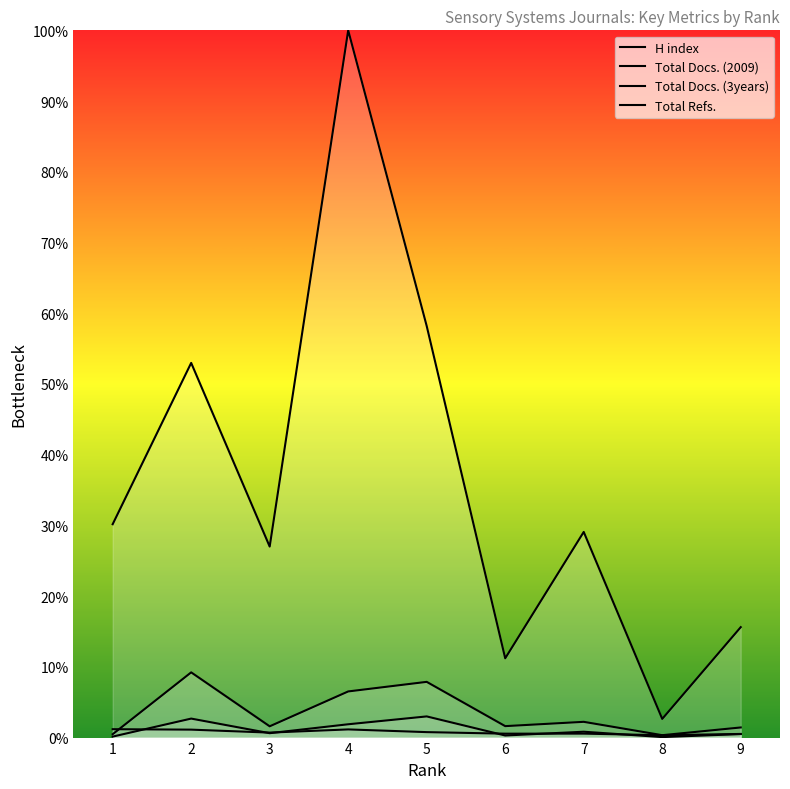

Reading left to right, what are all the values shown in this chart?

H index: 1=1.2	2=1.1	3=0.7	4=1.2	5=0.8	6=0.6	7=0.6	8=0.3	9=0.5
Total Docs. (2009): 1=0.1	2=2.7	3=0.6	4=1.9	5=3.0	6=0.3	7=0.8	8=0.1	9=0.5
Total Docs. (3years): 1=0.5	2=9.2	3=1.6	4=6.5	5=7.9	6=1.6	7=2.2	8=0.3	9=1.4
Total Refs.: 1=30.2	2=53.0	3=27.0	4=100.0	5=58.2	6=11.2	7=29.1	8=2.6	9=15.6